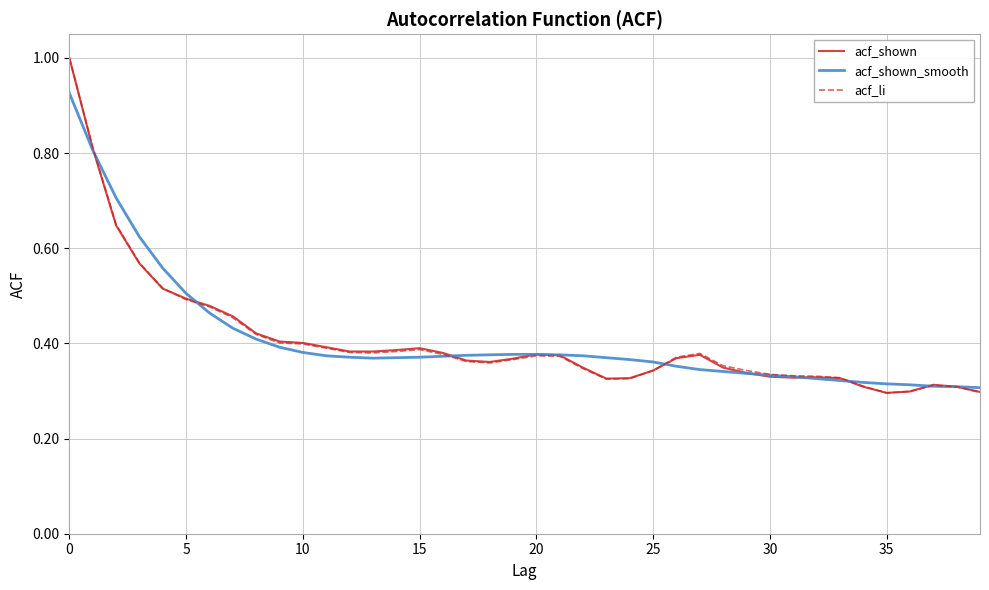

What is the highest value of the acf_li series?

1.0